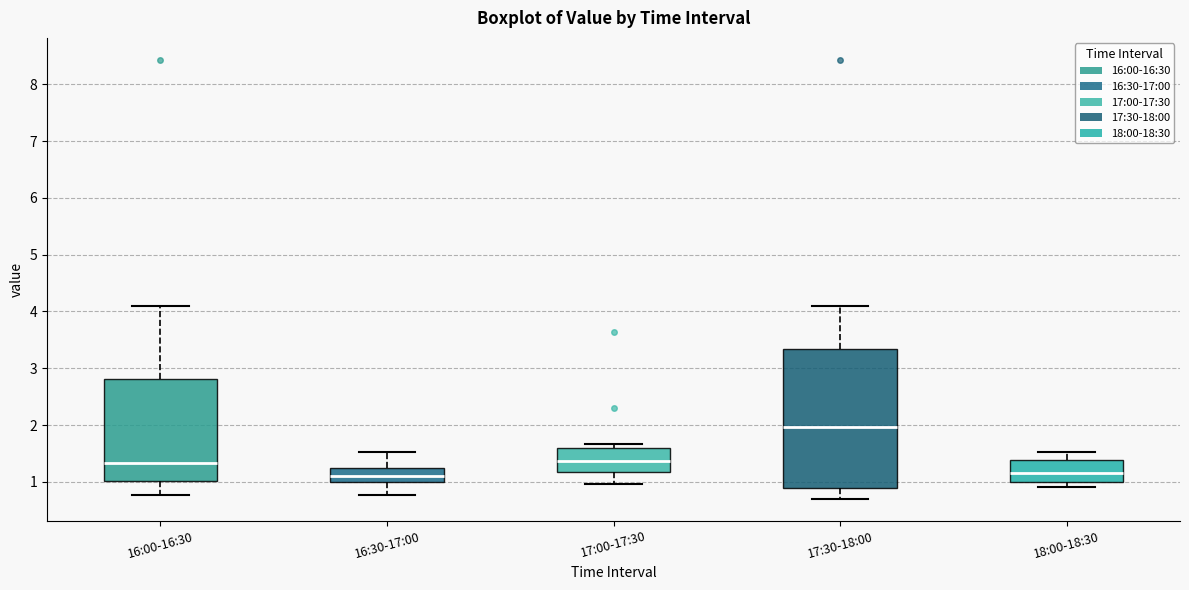

Which box is the tallest, from its lower edge to its upper edge?

17:30-18:00